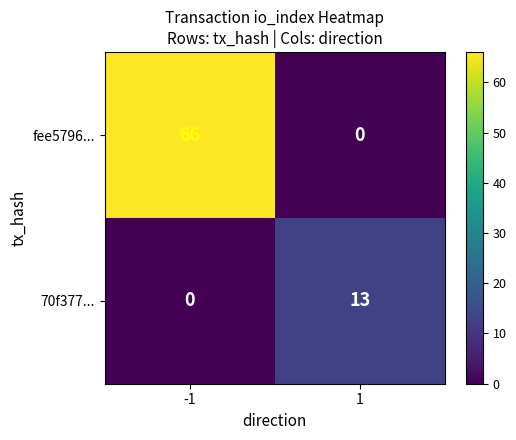

Which series has the widest spread of values?

fee5796...